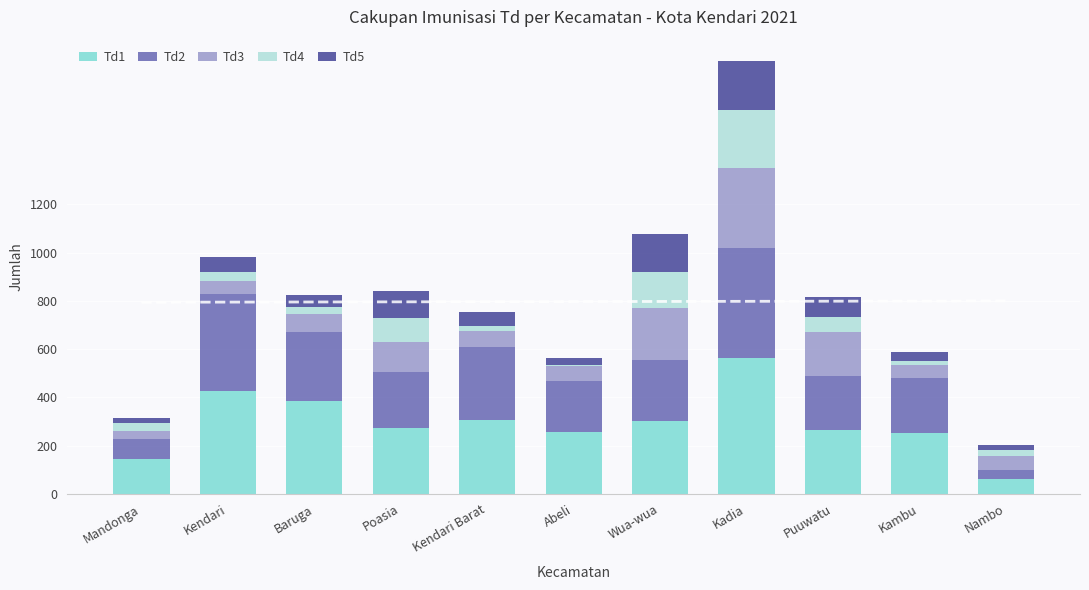

Which category has the lowest value in the Td1 series?

Nambo